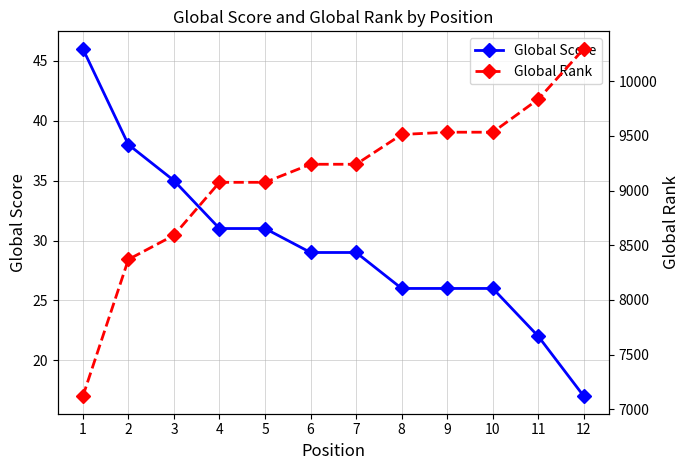

Which series has the largest range (max minus min)?

Global Rank